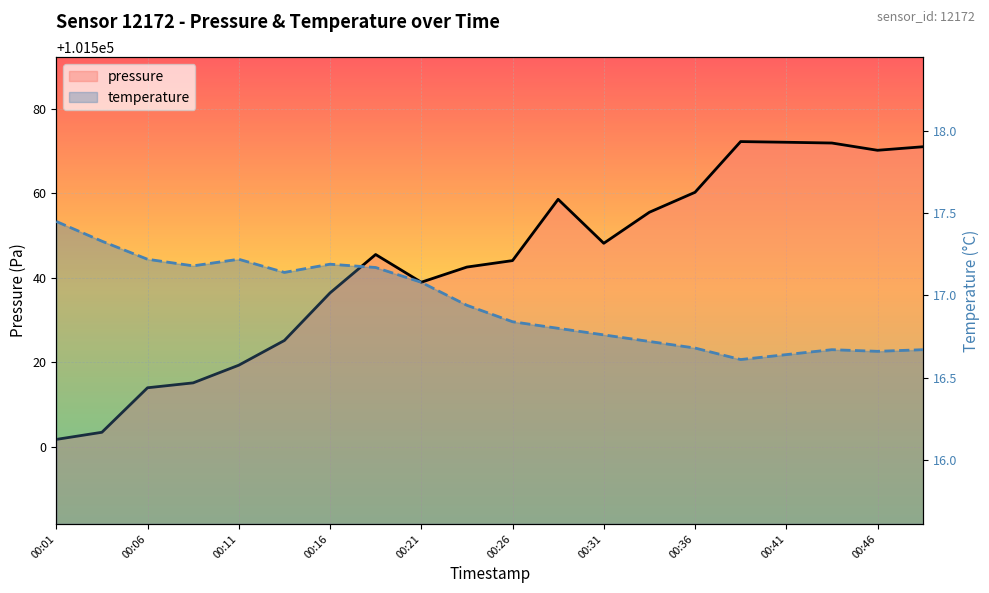

List the series in order of their overall mean, highest first.

pressure, temperature